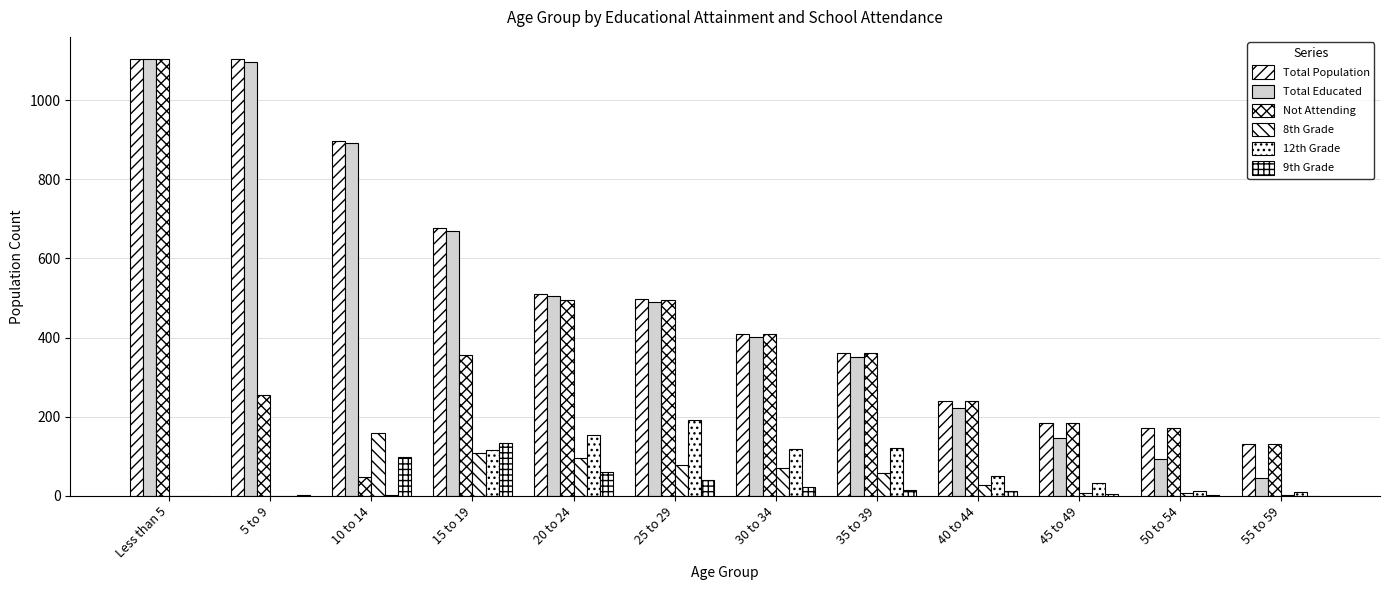

What is the label of the 2nd bar from the left?

5 to 9